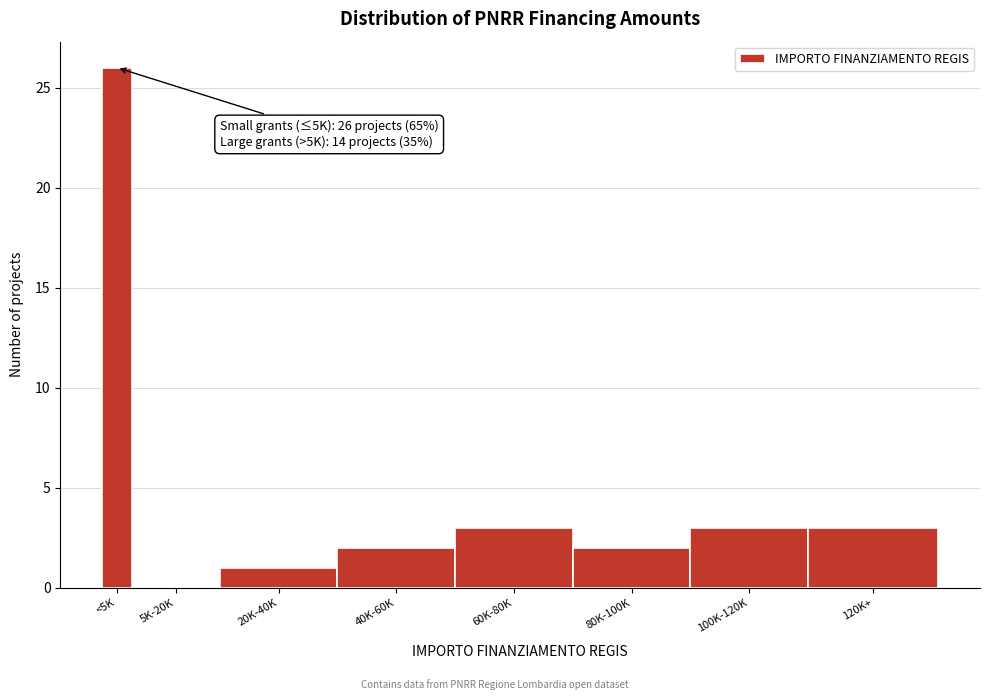

Reading right to left, what are all the values shown in this chart?

120K+=3	100K-120K=3	80K-100K=2	60K-80K=3	40K-60K=2	20K-40K=1	5K-20K=0	<5K=26